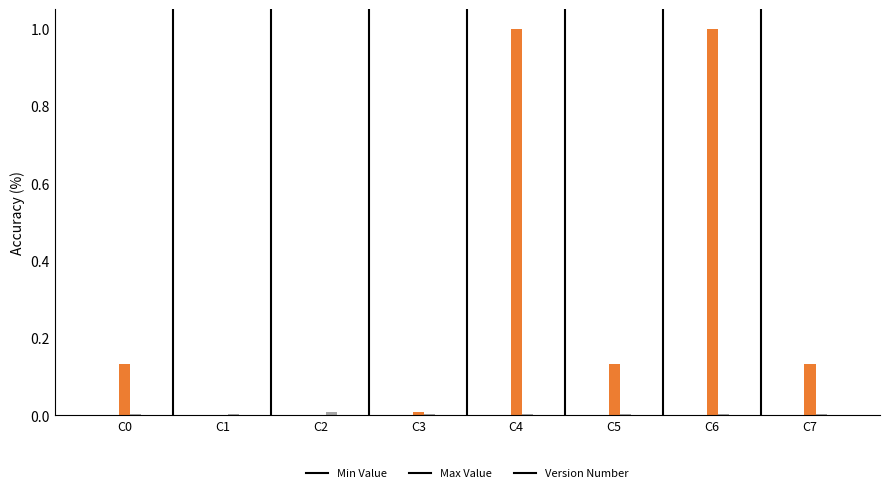

What is the sum of all Max Value values?

2.4